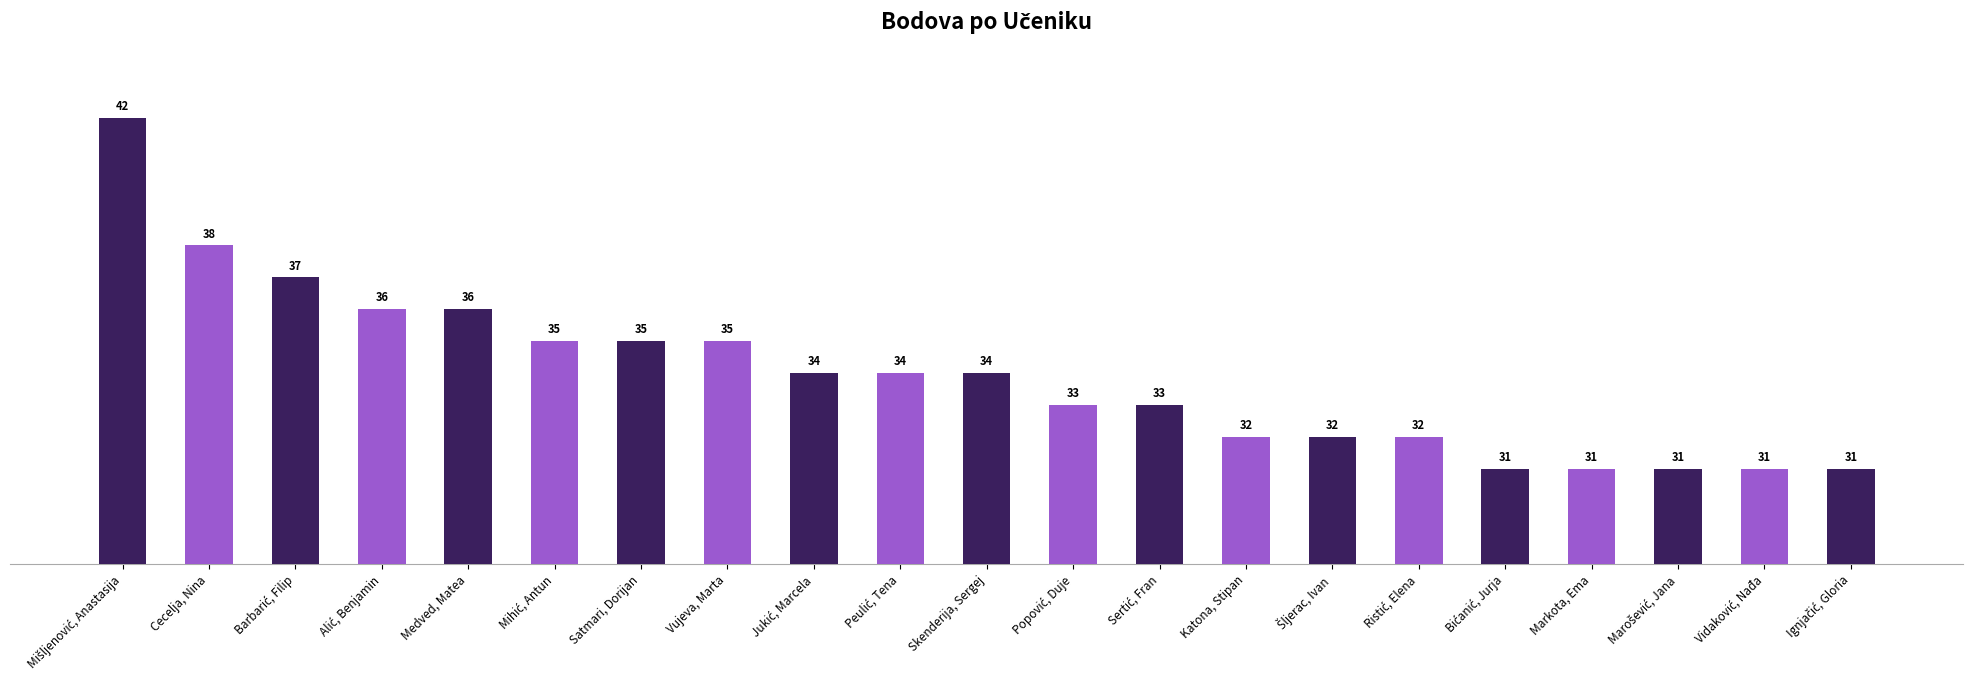

What is the difference between the maximum and minimum values?

11